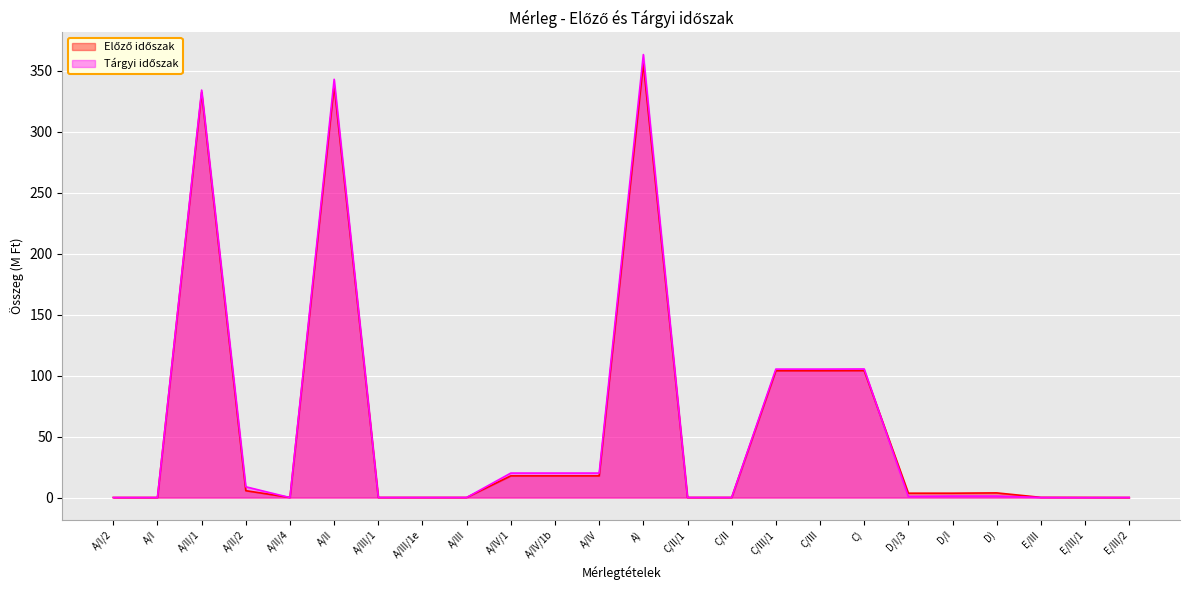

What position from the left is A/I/2?

1